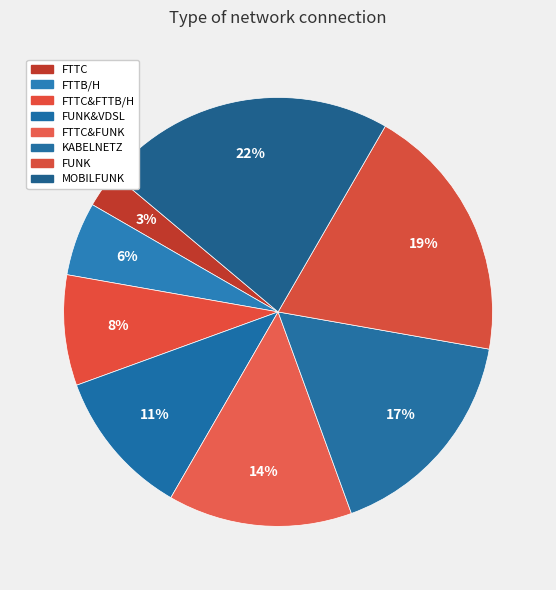

How many slices are in this pie chart?

8